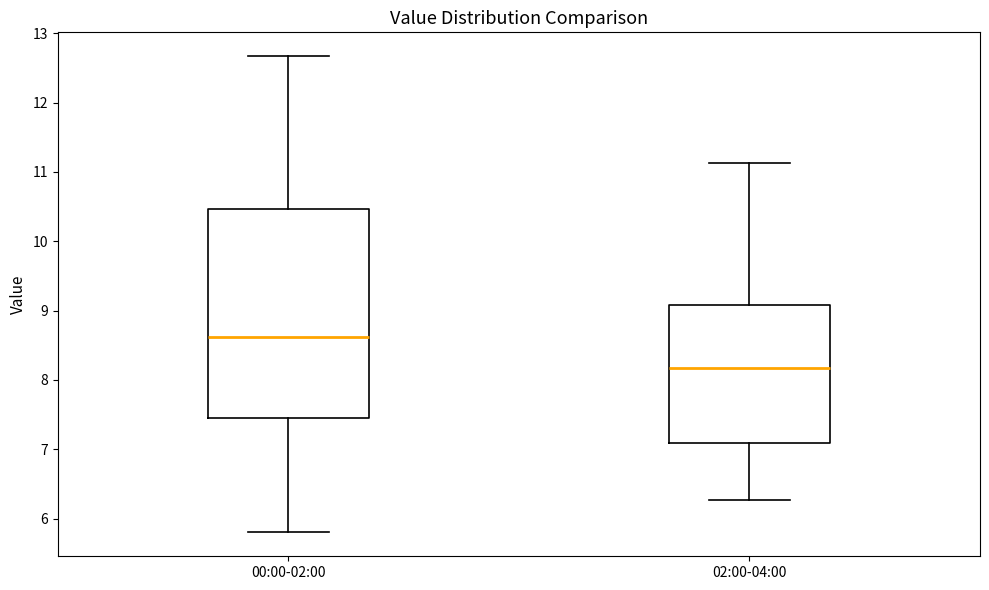

Reading left to right, read every box against the y-axis: the position of its median line, the range the box covers, and the ends of its whiskers. The values are not printed on the chart, so give them approximately, as read against the axis.

00:00-02:00: median 8.6, box 7.5 to 10.5, whiskers 5.8 to 12.7
02:00-04:00: median 8.2, box 7.1 to 9.1, whiskers 6.3 to 11.1